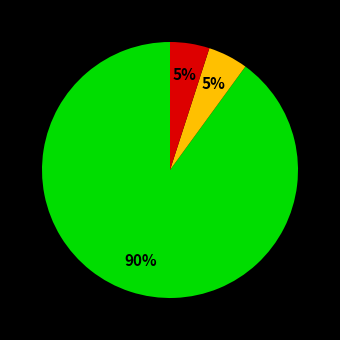

To the nearest percent, what is the average slice percentage?

33%